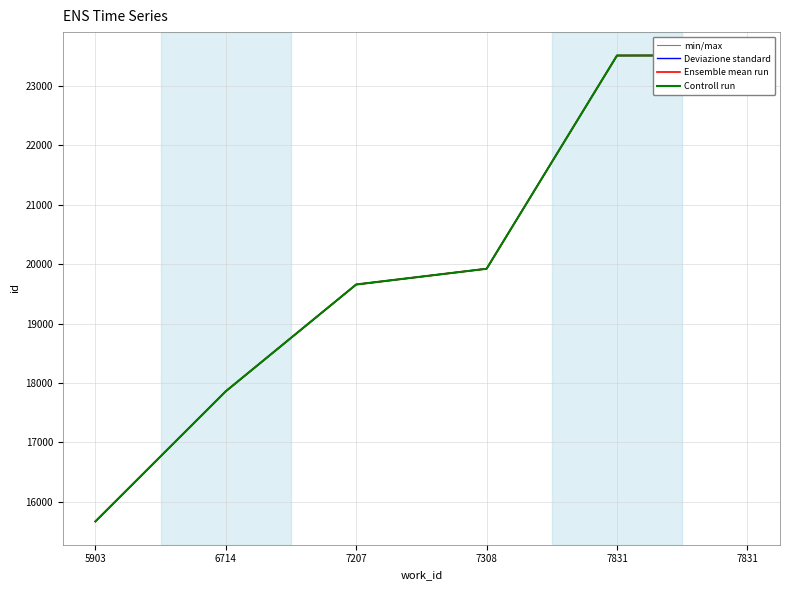

What is the value of the Deviazione standard point at the 3rd from the left?

19659